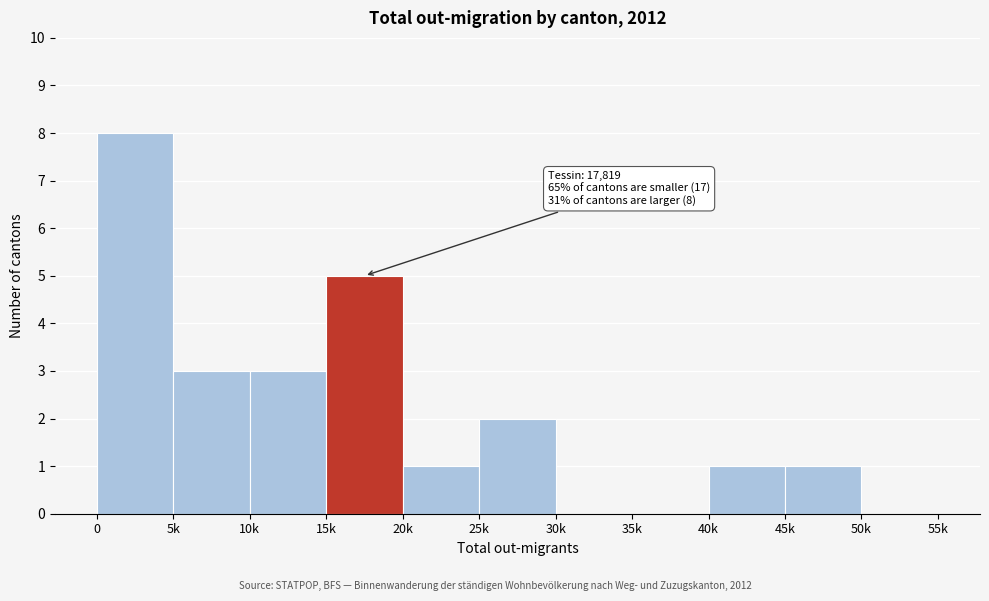

Reading left to right, extract all data points from this chart.

0=8	5k=3	10k=3	15k=5	20k=1	25k=2	30k=0	35k=0	40k=1	45k=1	50k=0